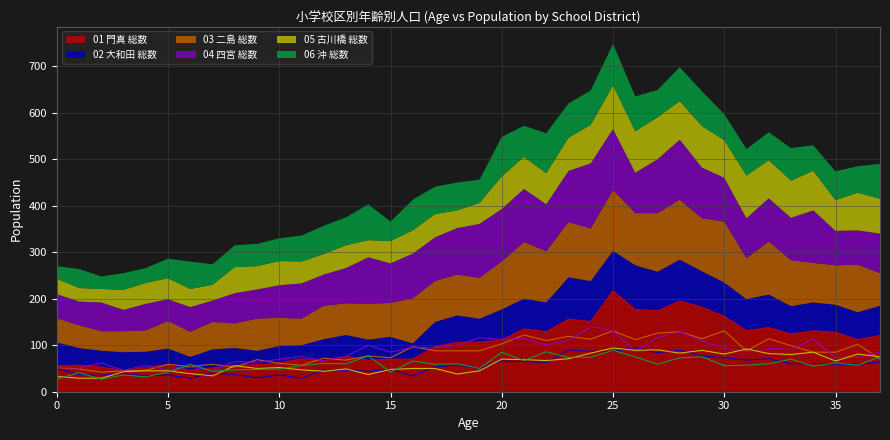

Where do 01 門真 総数 and 06 沖 総数 first cross each other?

5 and 6